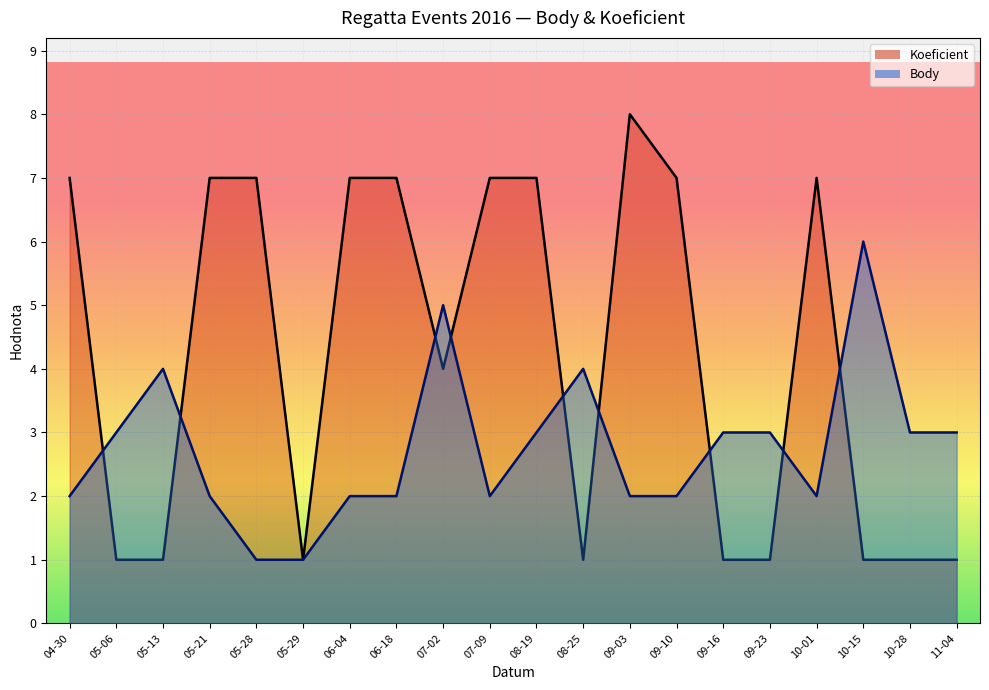

At which category does Body reach its first local peak?

05-13